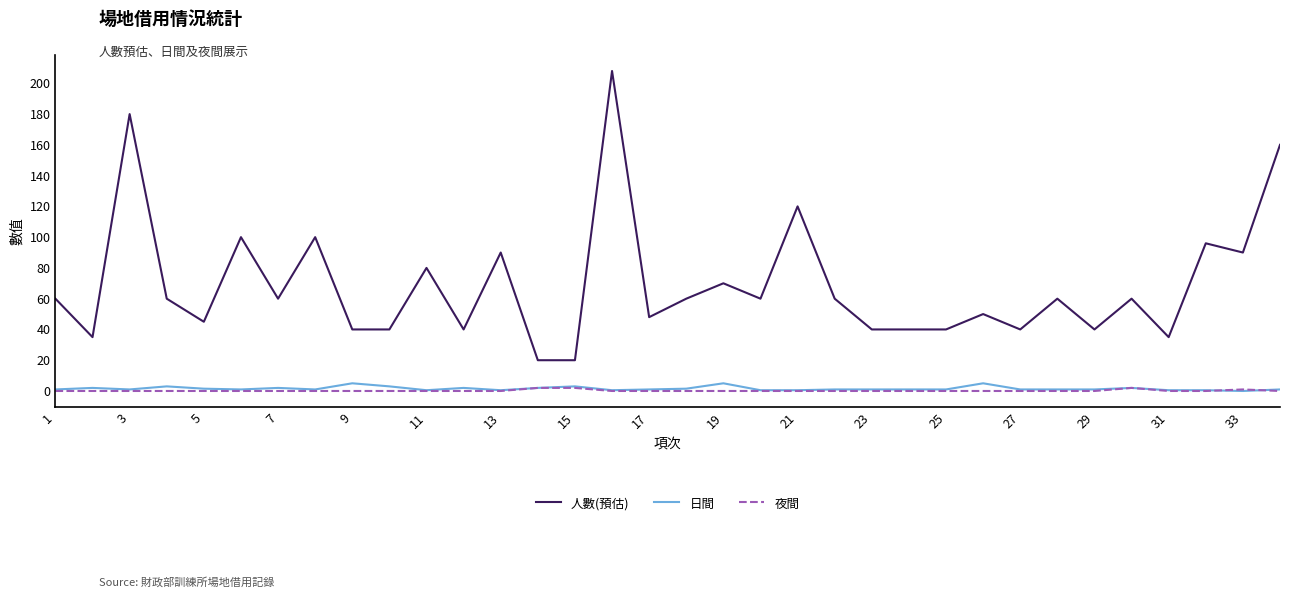

What is the greatest value displayed?

208.0